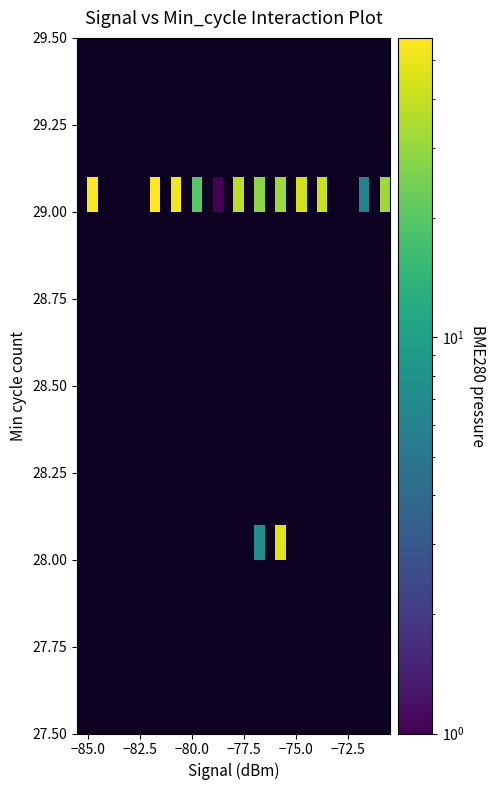

What is the greatest value displayed?

57.0